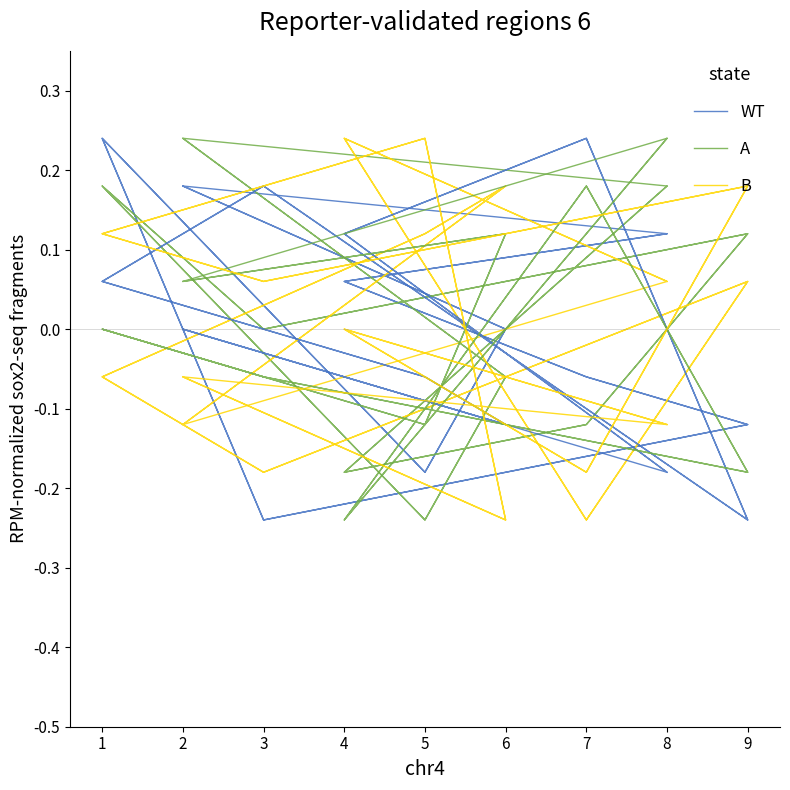

What are all the series names shown in the legend?

WT, A, B